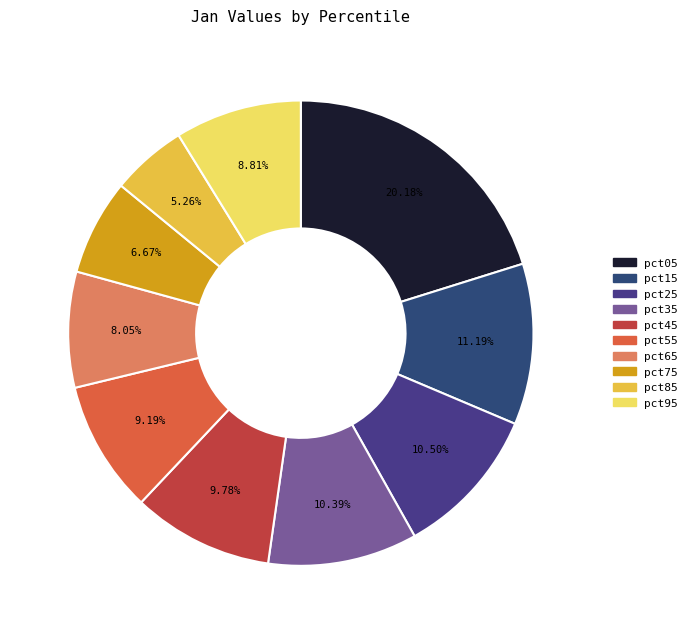

Count the number of slices in the pie.

10